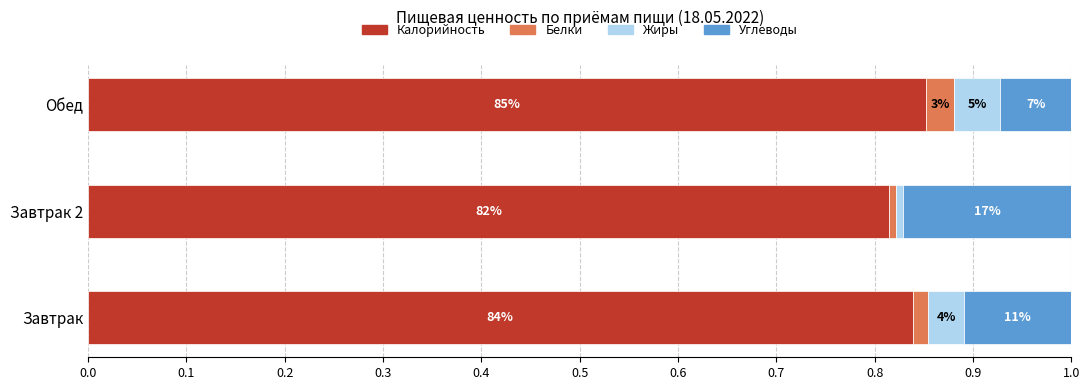

Which series has the largest range (max minus min)?

Углеводы